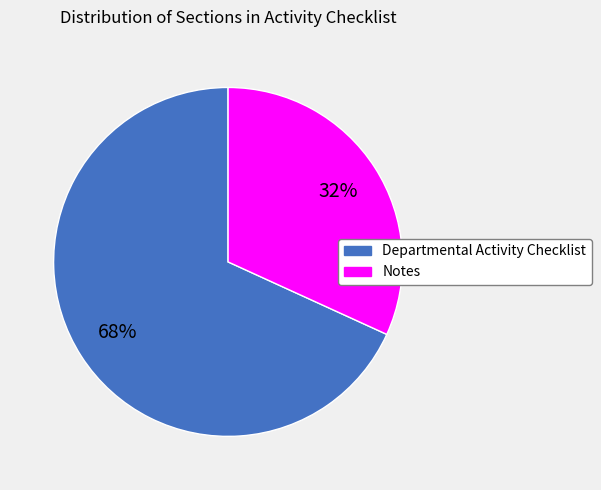

Which slice is the largest?

Departmental Activity Checklist